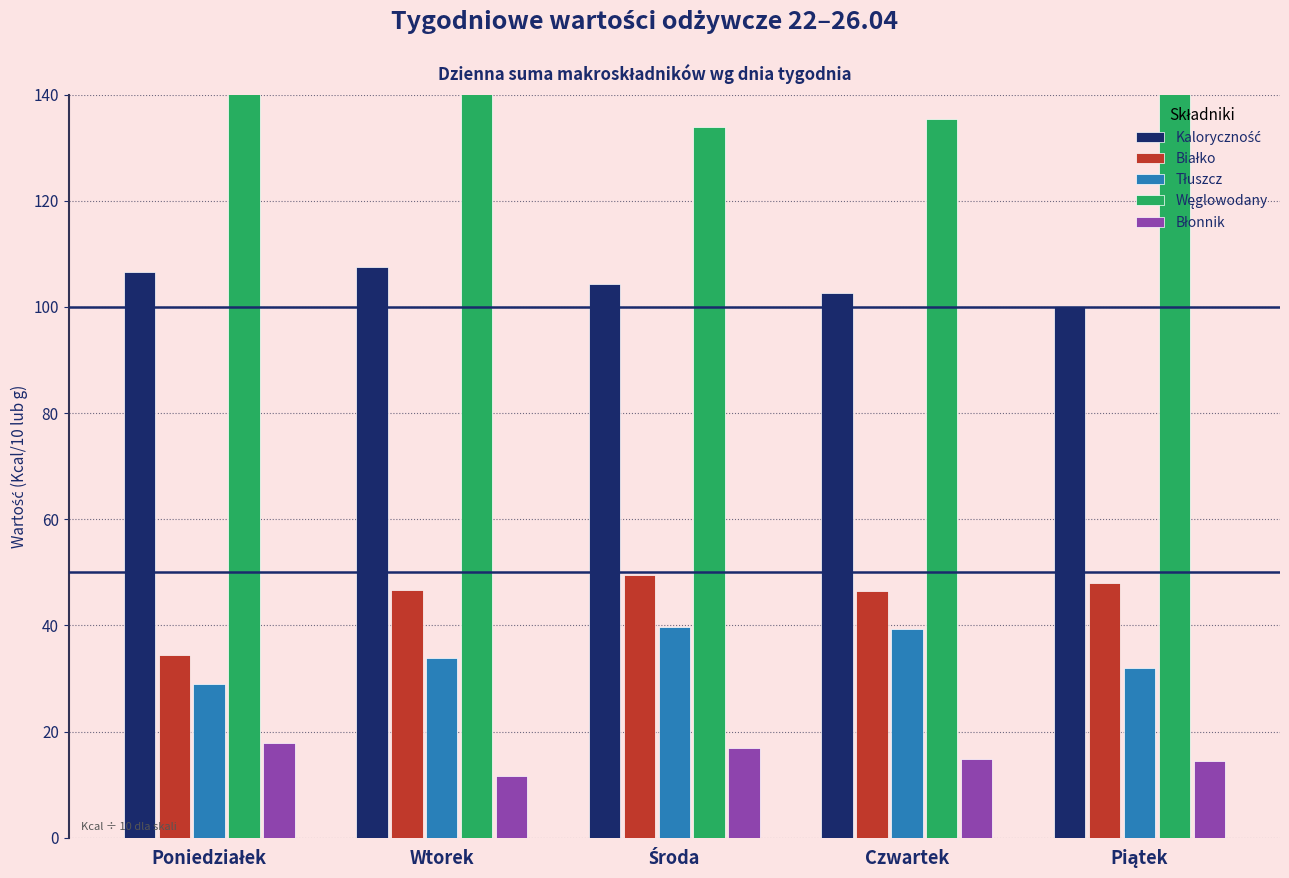

Which series has the largest total across all categories?

Węglowodany